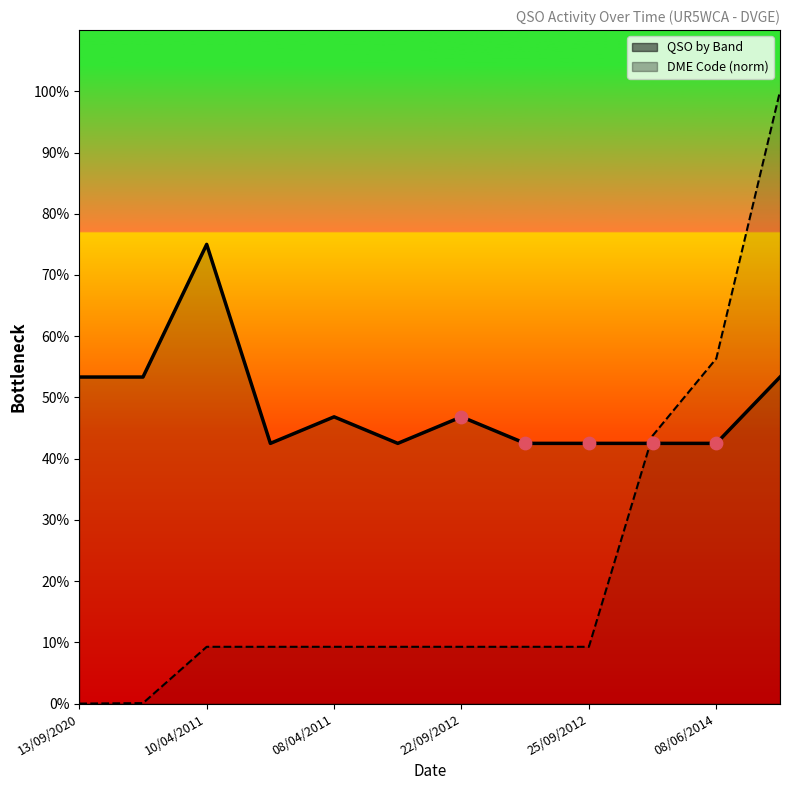

Which series contains the lowest Y value?

DME Code